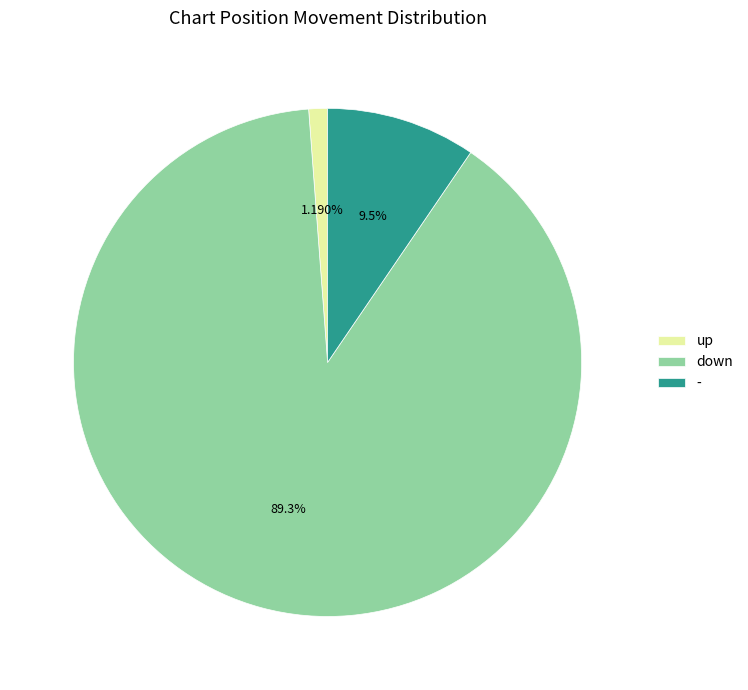

Is the sum of down and up greater than half?

Yes